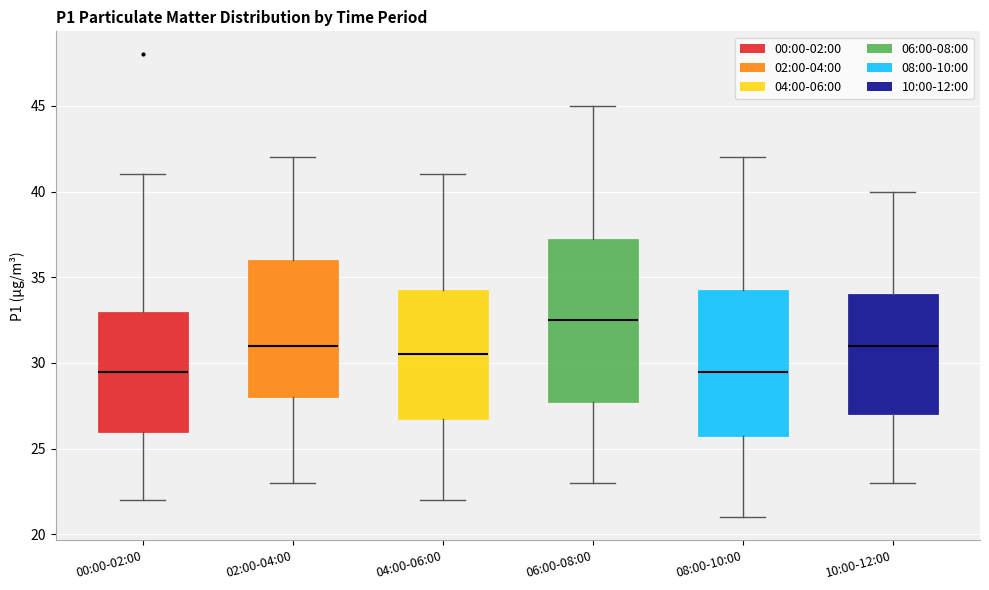

Reading left to right, transcribe this box plot: for each box, give where its median line is, the range the box spans, and where its two whiskers end, as read against the y-axis. The values are not printed on the chart, so give them approximately, as read against the axis.

00:00-02:00: median 29.5, box 26.0 to 33.0, whiskers 22.0 to 41.0
02:00-04:00: median 31.0, box 28.0 to 36.0, whiskers 23.0 to 42.0
04:00-06:00: median 30.5, box 27.0 to 34.5, whiskers 22.0 to 41.0
06:00-08:00: median 32.5, box 28.0 to 37.5, whiskers 23.0 to 45.0
08:00-10:00: median 29.5, box 26.0 to 34.5, whiskers 21.0 to 42.0
10:00-12:00: median 31.0, box 27.0 to 34.0, whiskers 23.0 to 40.0